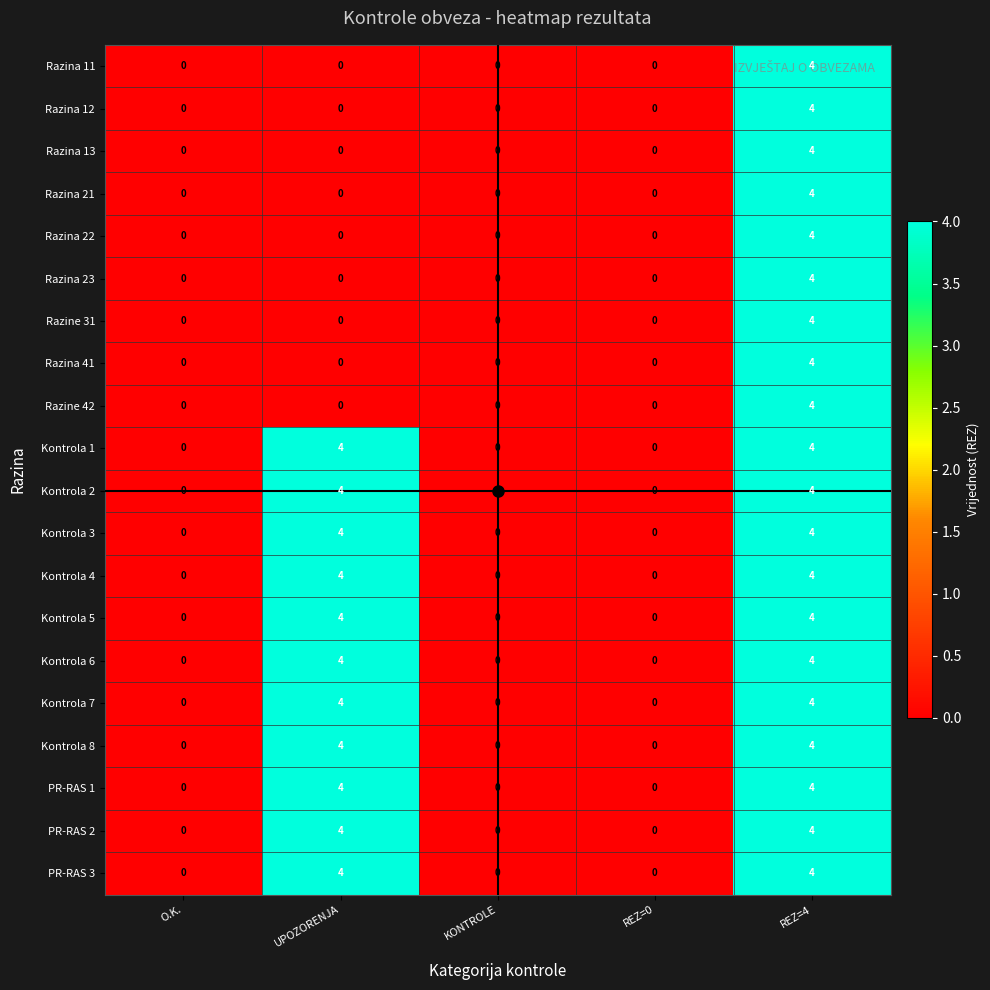

What is the maximum value shown in the chart?

4